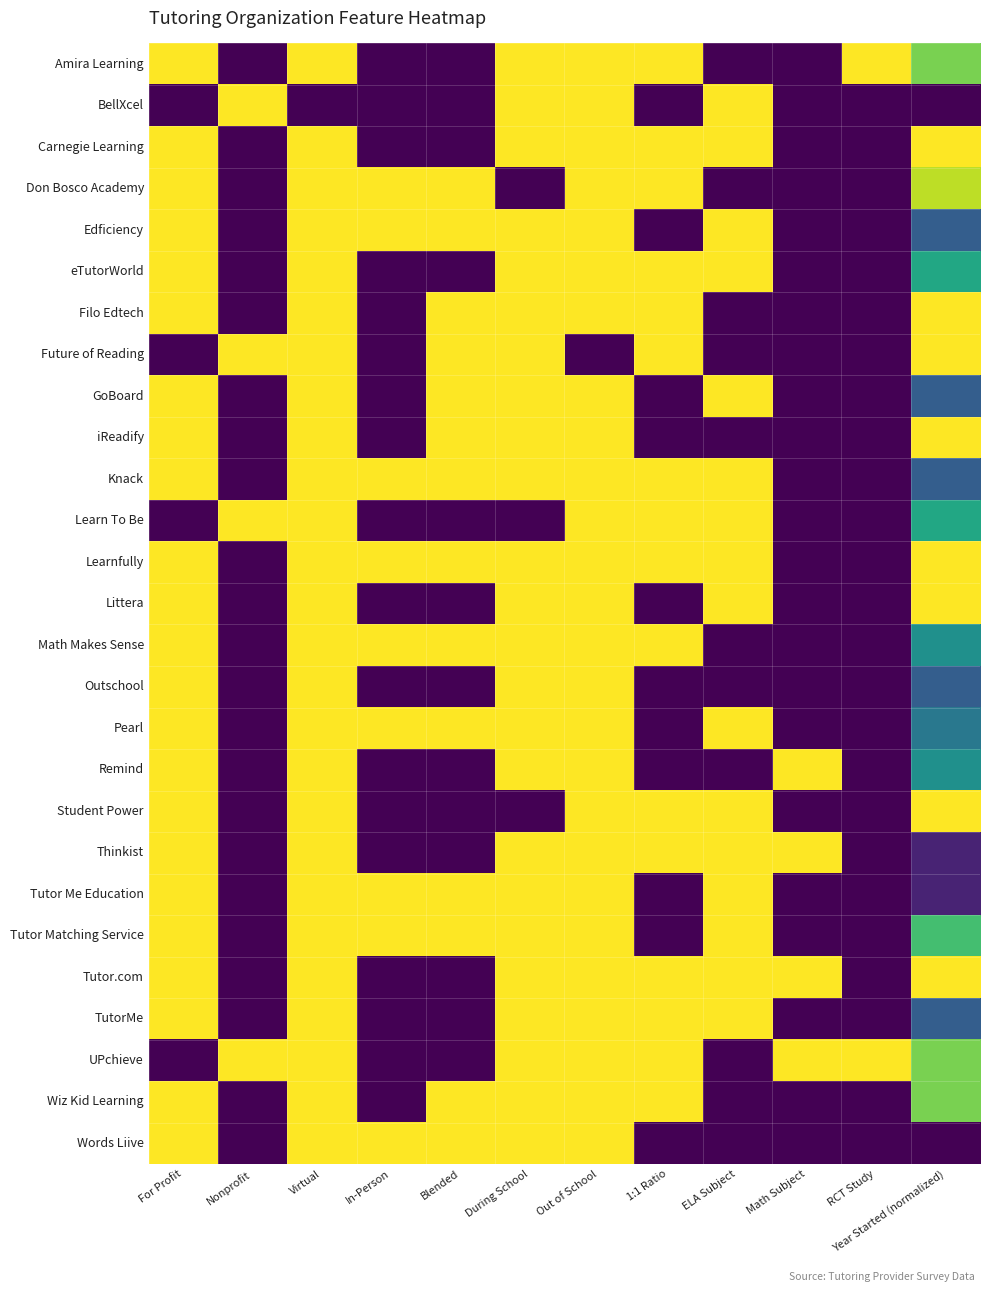

Between For Profit and Virtual, which series saw the biggest shift?

Future of Reading